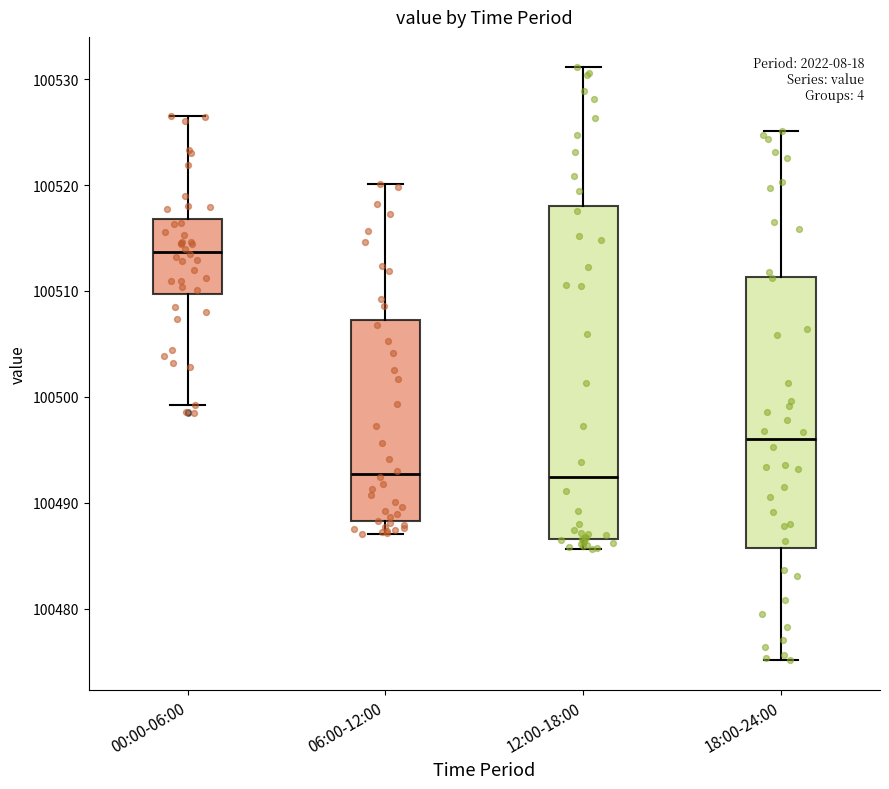

Reading left to right, transcribe this box plot: for each box, give where its median line is, the range the box spans, and where its two whiskers end, as read against the y-axis. The values are not printed on the chart, so give them approximately, as read against the axis.

00:00-06:00: median 100514, box 100510 to 100517, whiskers 100499 to 100527
06:00-12:00: median 100493, box 100488 to 100507, whiskers 100487 to 100520
12:00-18:00: median 100492, box 100487 to 100518, whiskers 100486 to 100531
18:00-24:00: median 100496, box 100486 to 100511, whiskers 100475 to 100525